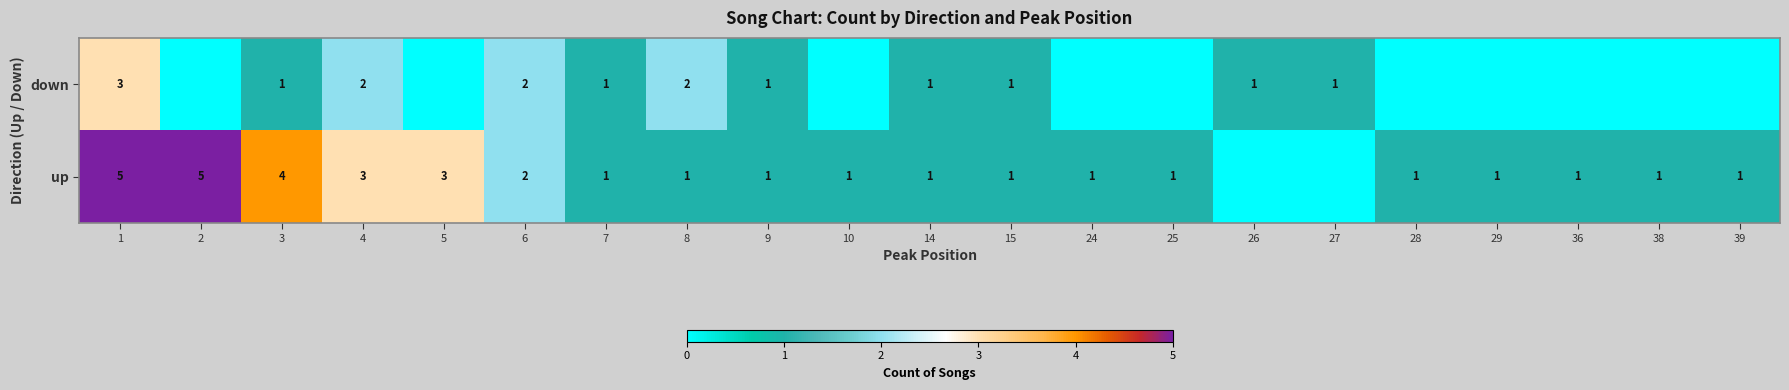

The value of down at 4 is 2. True or false?

True